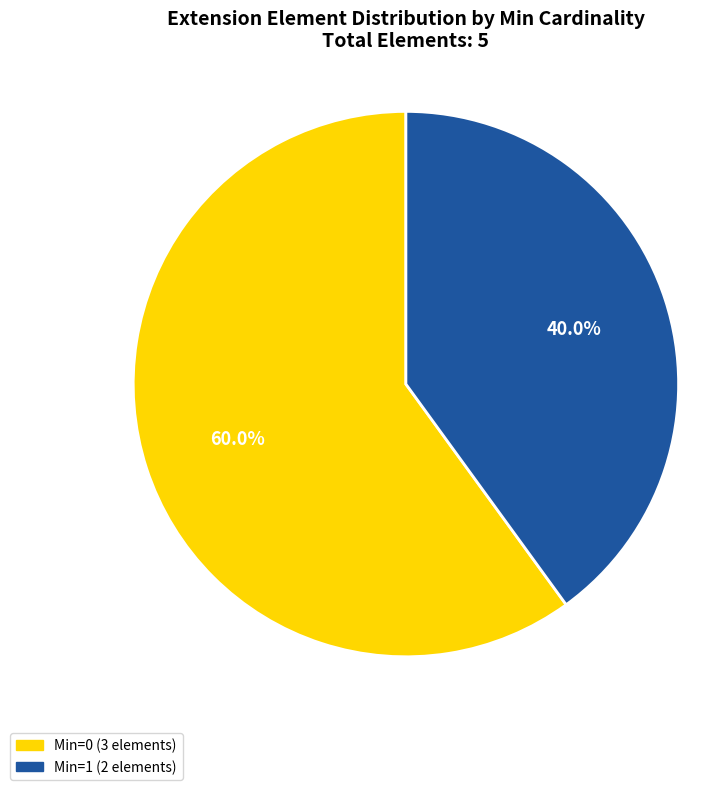

Does any single category account for the majority?

Yes